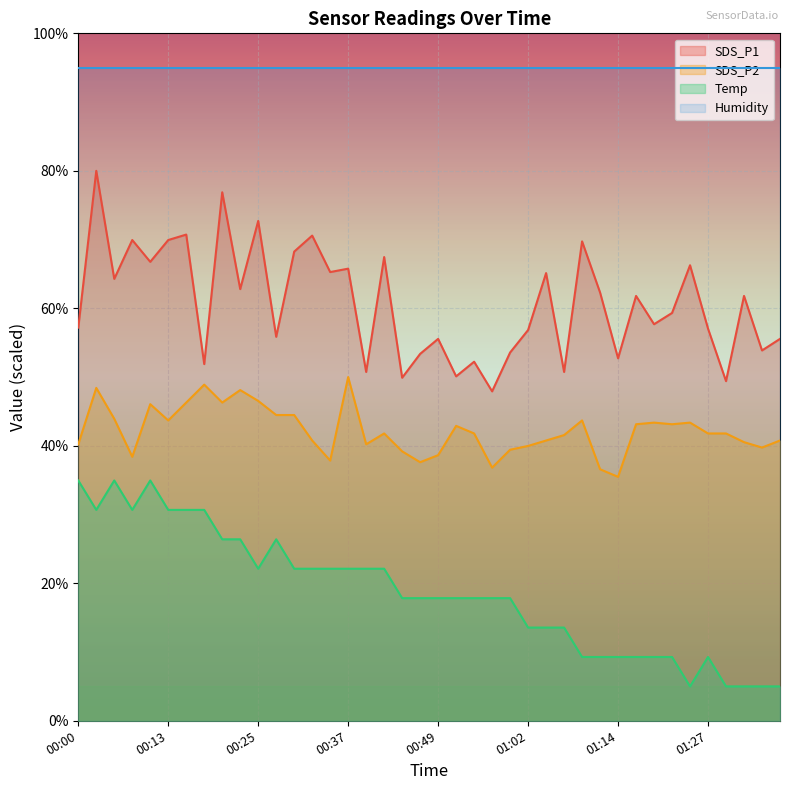

What are all the series names shown in the legend?

SDS_P1, SDS_P2, Temp, Humidity